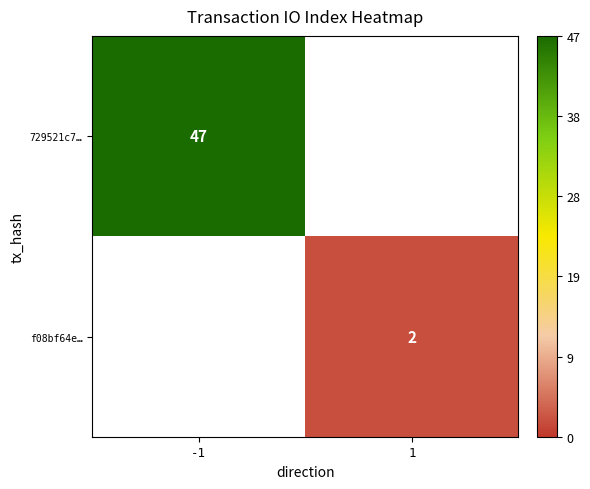

The value of f08bf64e… at 1 is 2. True or false?

True